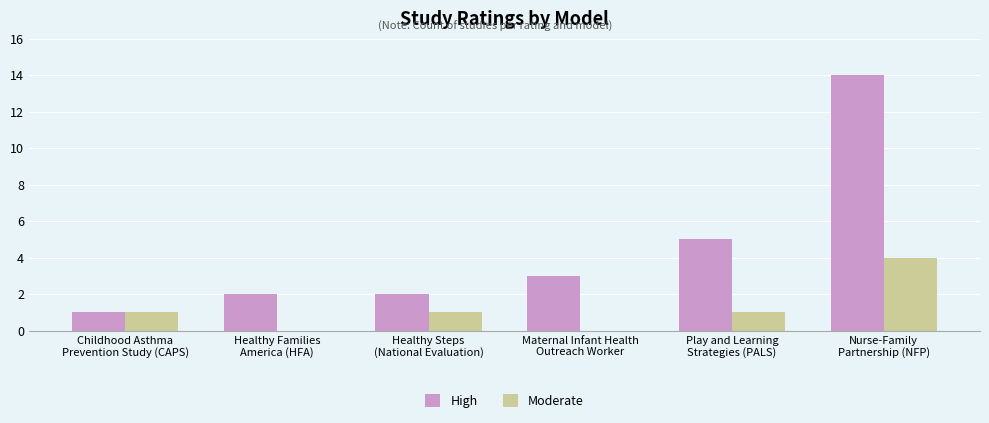

Reading left to right, extract all data points from this chart.

High: Childhood Asthma
Prevention Study (CAPS)=1	Healthy Families
America (HFA)=2	Healthy Steps
(National Evaluation)=2	Maternal Infant Health
Outreach Worker=3	Play and Learning
Strategies (PALS)=5	Nurse-Family
Partnership (NFP)=14
Moderate: Childhood Asthma
Prevention Study (CAPS)=1	Healthy Families
America (HFA)=0	Healthy Steps
(National Evaluation)=1	Maternal Infant Health
Outreach Worker=0	Play and Learning
Strategies (PALS)=1	Nurse-Family
Partnership (NFP)=4